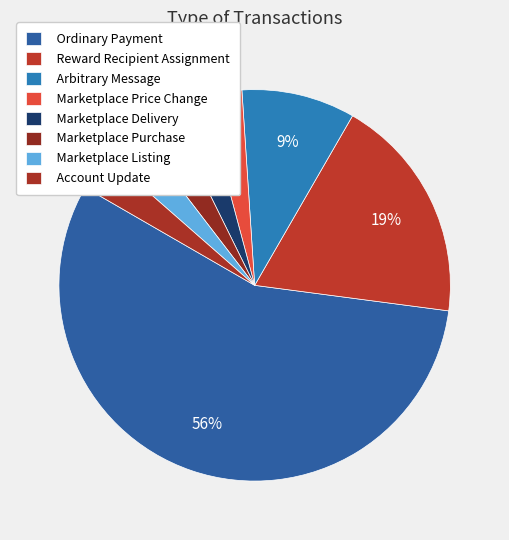

Which category has the smallest portion of the pie?

Marketplace Price Change